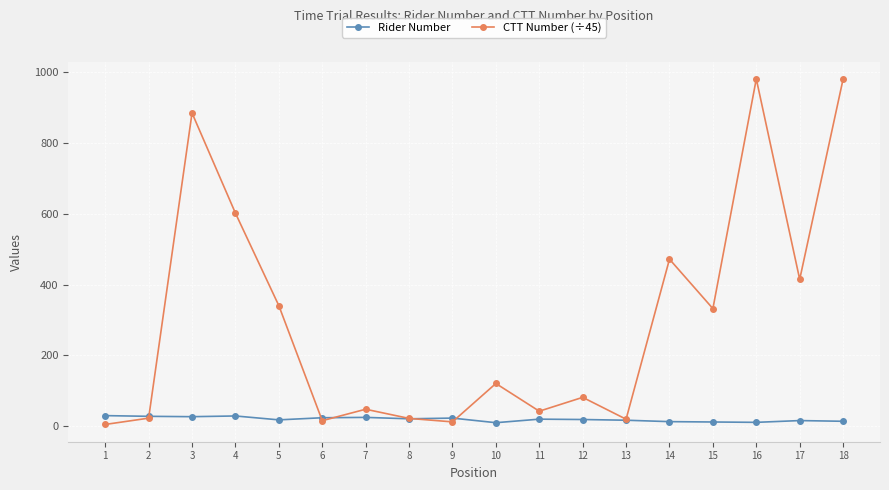

What is the difference between the Rider Number values at 9 and 6?

1.0